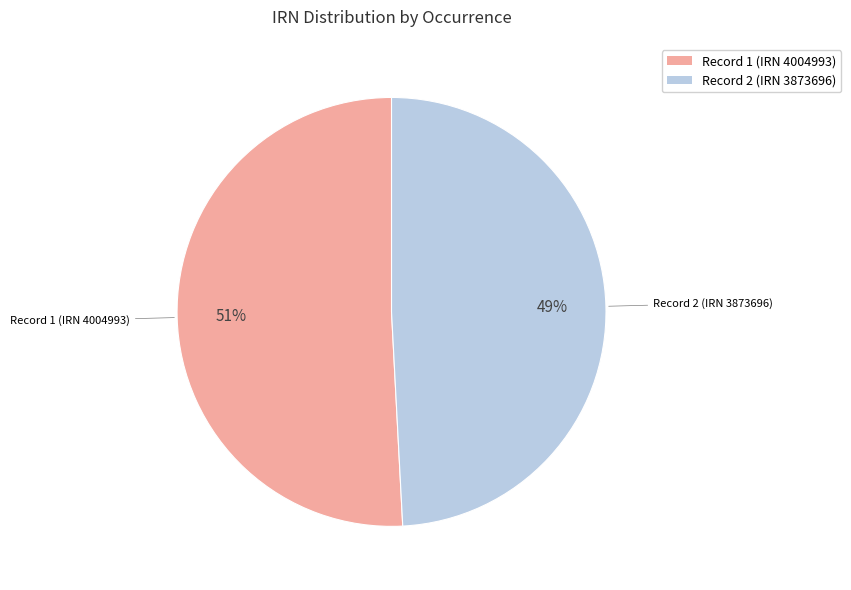

Rank the categories by value from lowest to highest.

Record 2 (IRN 3873696), Record 1 (IRN 4004993)